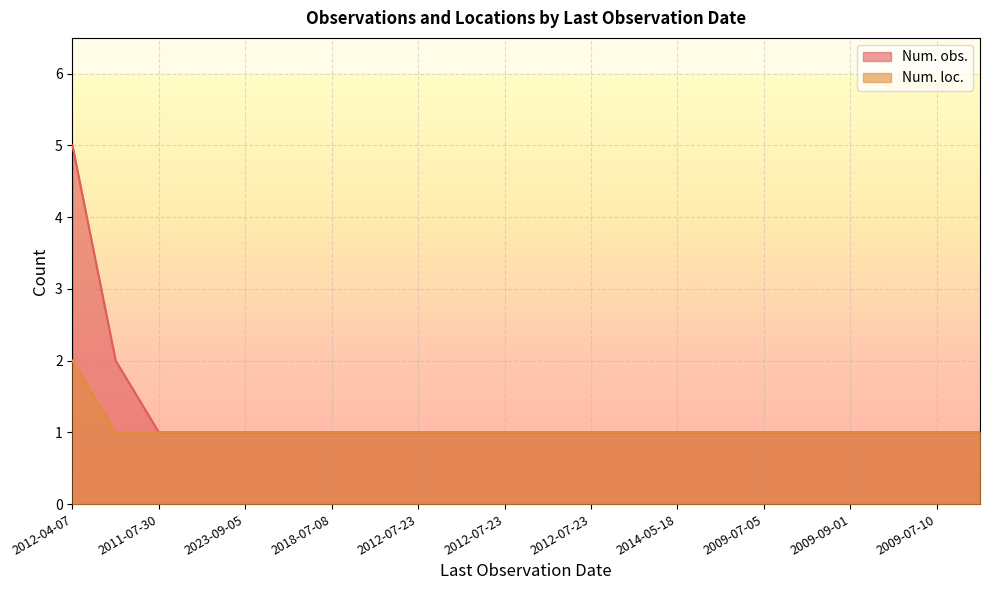

What is the difference between the maximum and second lowest values in the Num. obs. series?

4